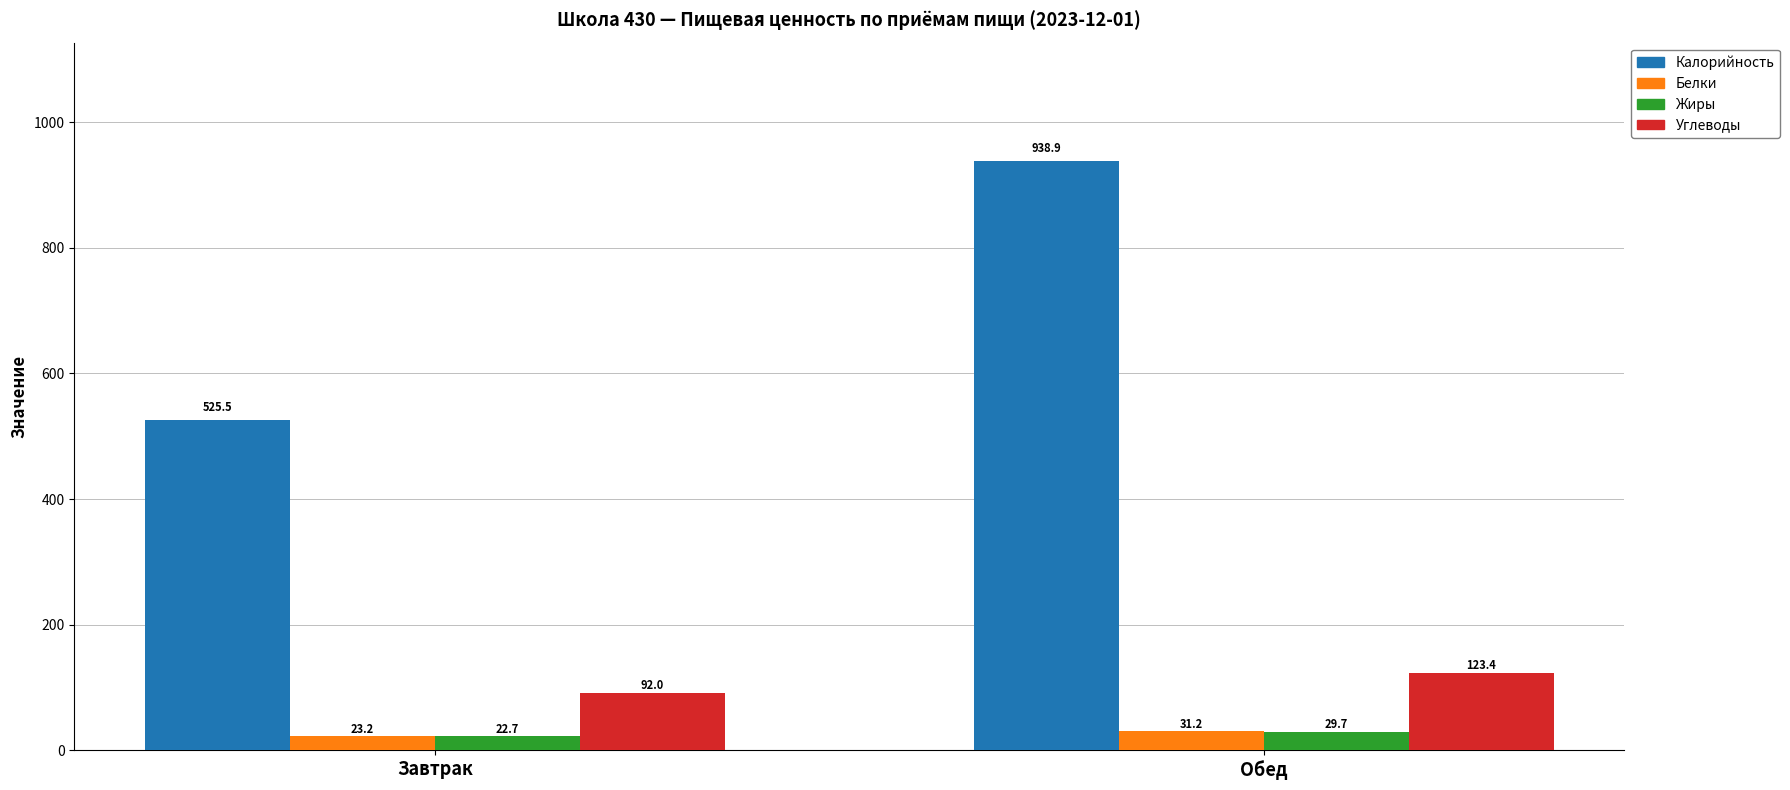

Count the number of categories in the chart.

2